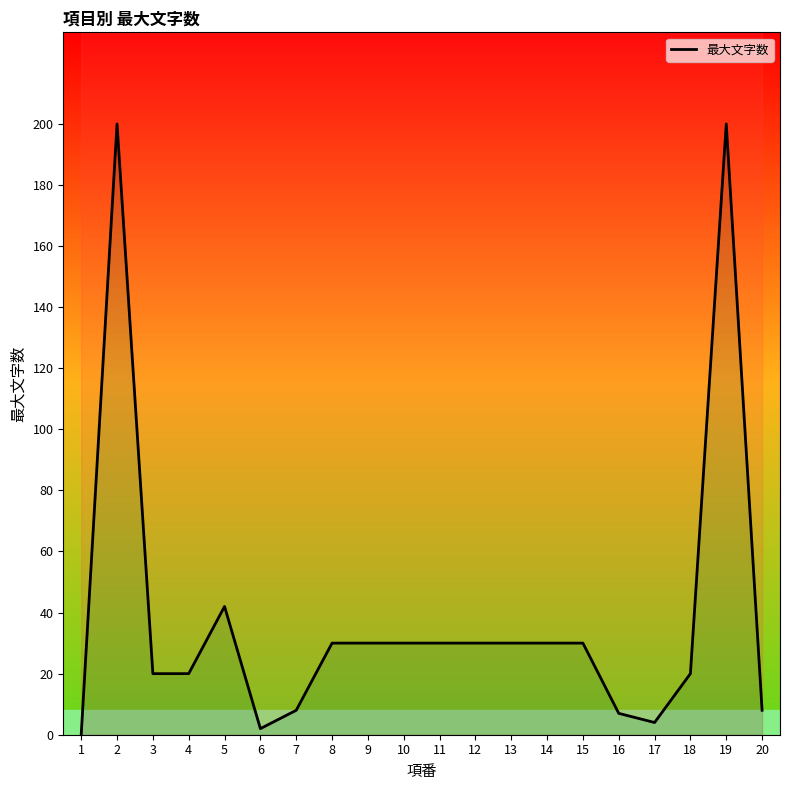

What is the approximate value at 13?

30